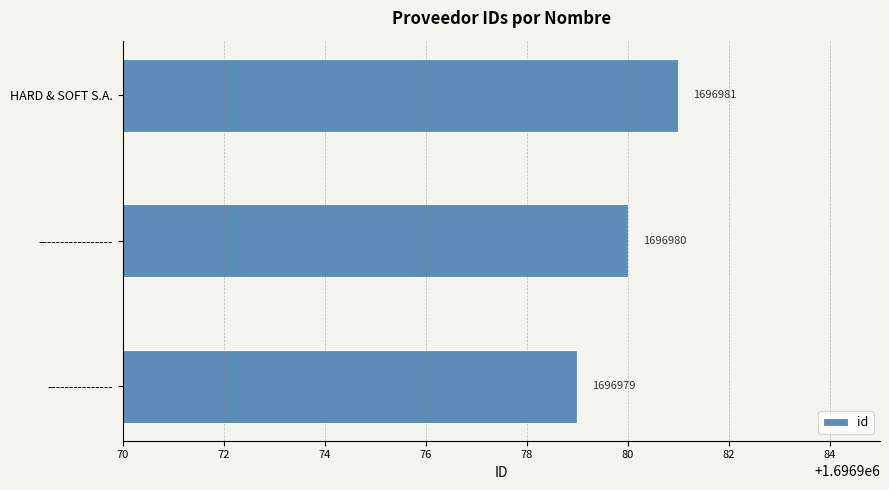

Reading top to bottom, transcribe all the data shown in this chart.

HARD & SOFT S.A.=1696981	-----------------=1696980	---------------=1696979